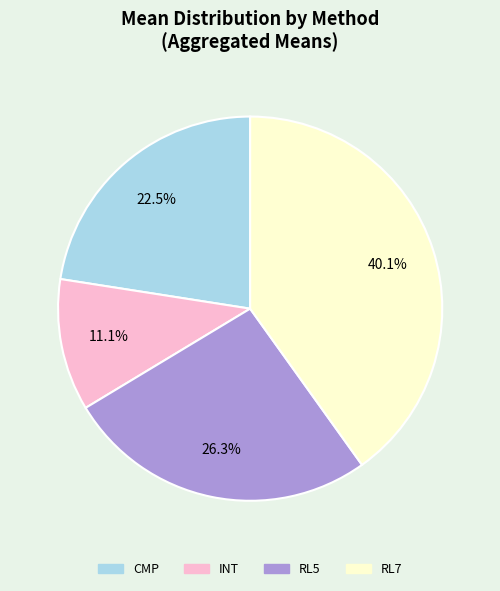

Approximately how many times larger is the value at RL7 compared to RL5?

1.5